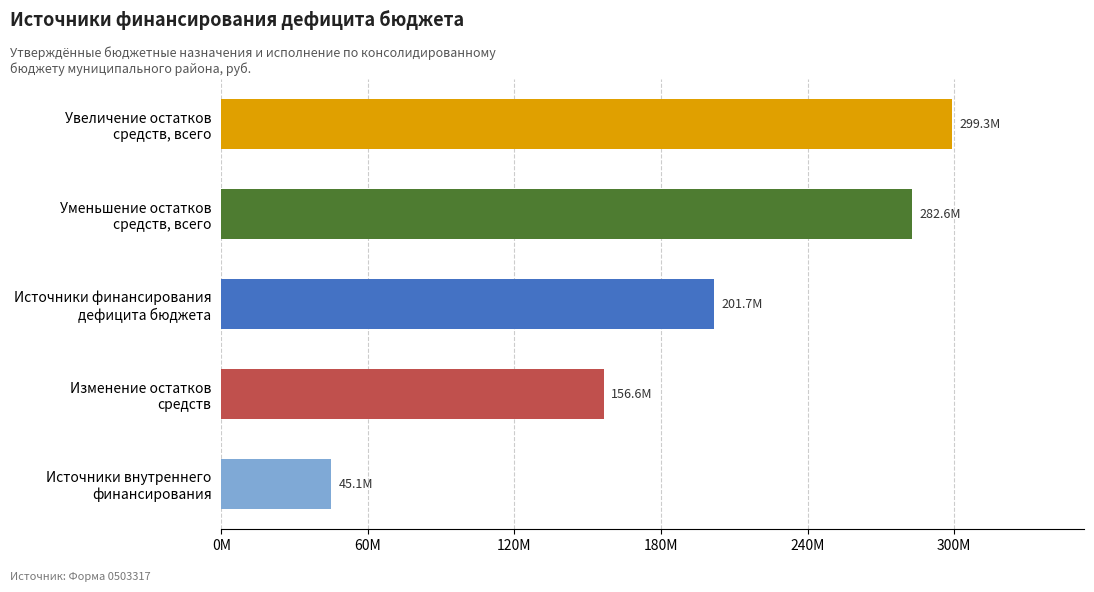

Does the chart contain any negative values?

No